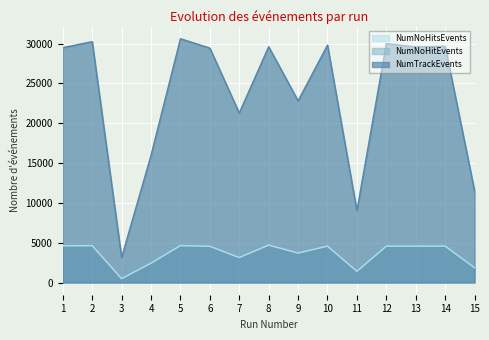

What is the sum of all NumTrackEvents values?

352355